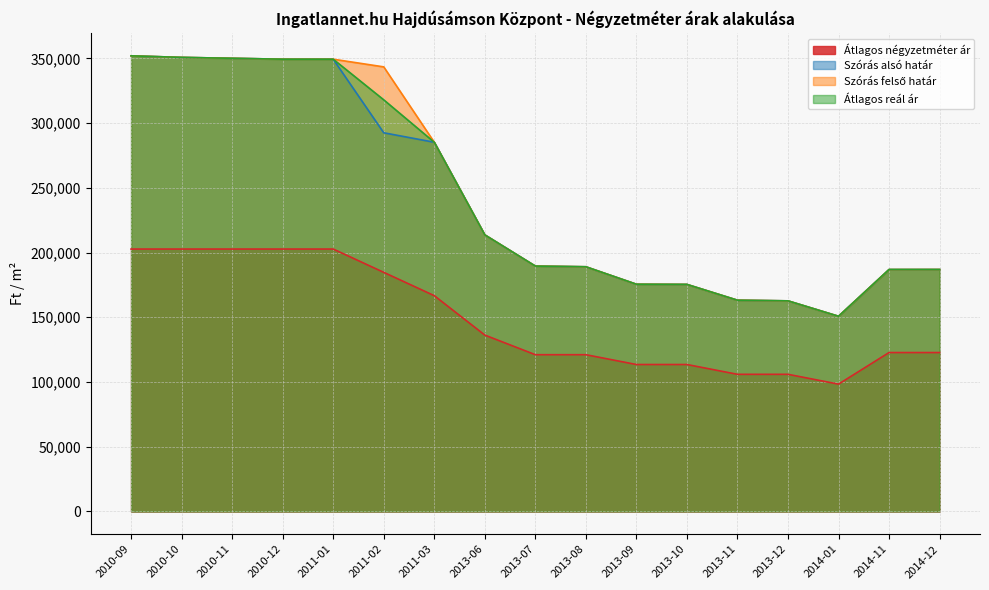

What is the label of the 16th point from the left?

2014-11